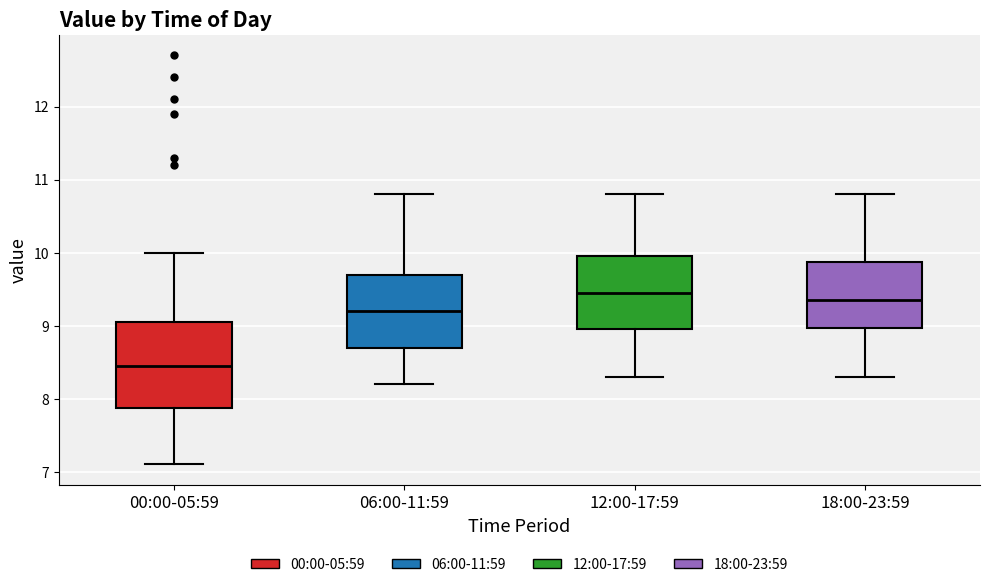

Reading left to right, transcribe this box plot: for each box, give where its median line is, the range the box spans, and where its two whiskers end, as read against the y-axis. The values are not printed on the chart, so give them approximately, as read against the axis.

00:00-05:59: median 8.5, box 7.9 to 9.1, whiskers 7.1 to 10.0
06:00-11:59: median 9.2, box 8.7 to 9.7, whiskers 8.2 to 10.8
12:00-17:59: median 9.5, box 9.0 to 10.0, whiskers 8.3 to 10.8
18:00-23:59: median 9.4, box 9.0 to 9.9, whiskers 8.3 to 10.8